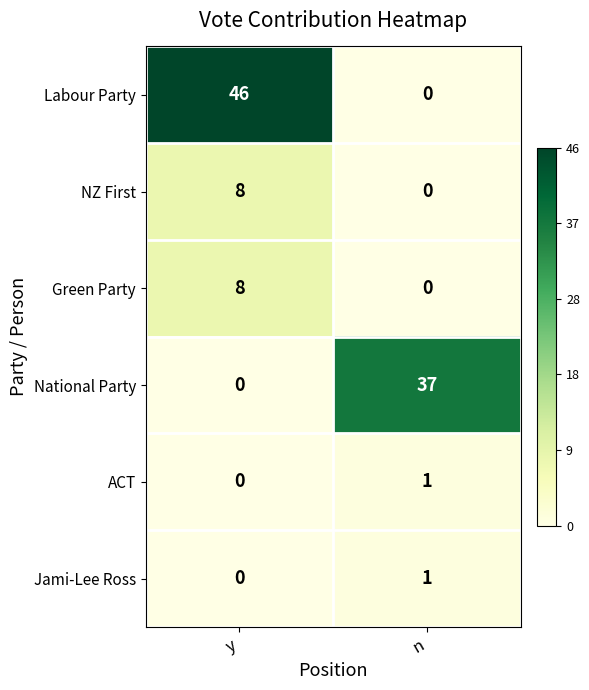

Reading left to right, list all the values displayed in this chart.

Labour Party: 46	0
NZ First: 8	0
Green Party: 8	0
National Party: 0	37
ACT: 0	1
Jami-Lee Ross: 0	1